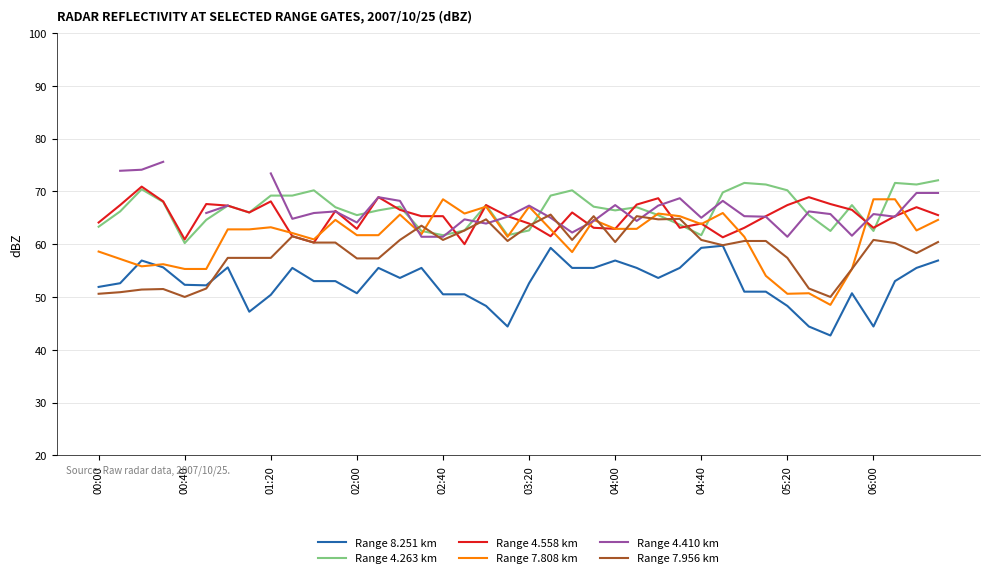

Is it true that Range 7.808 km equals 26.8 at 00:40?

False